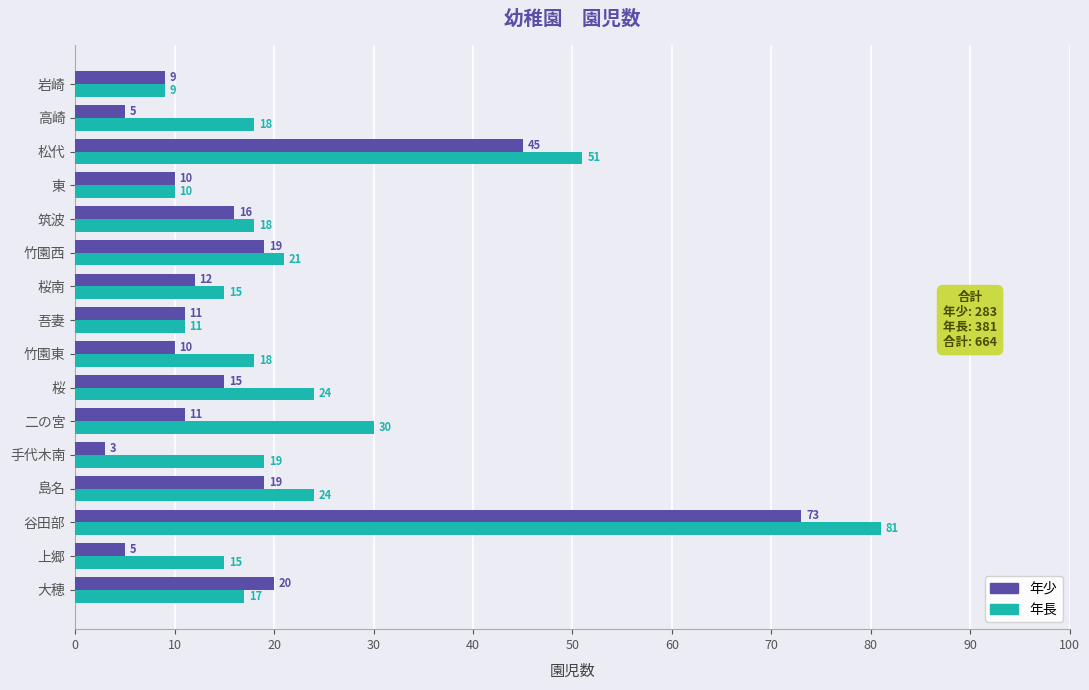

Rank the series by their average value, from highest to lowest.

年長, 年少